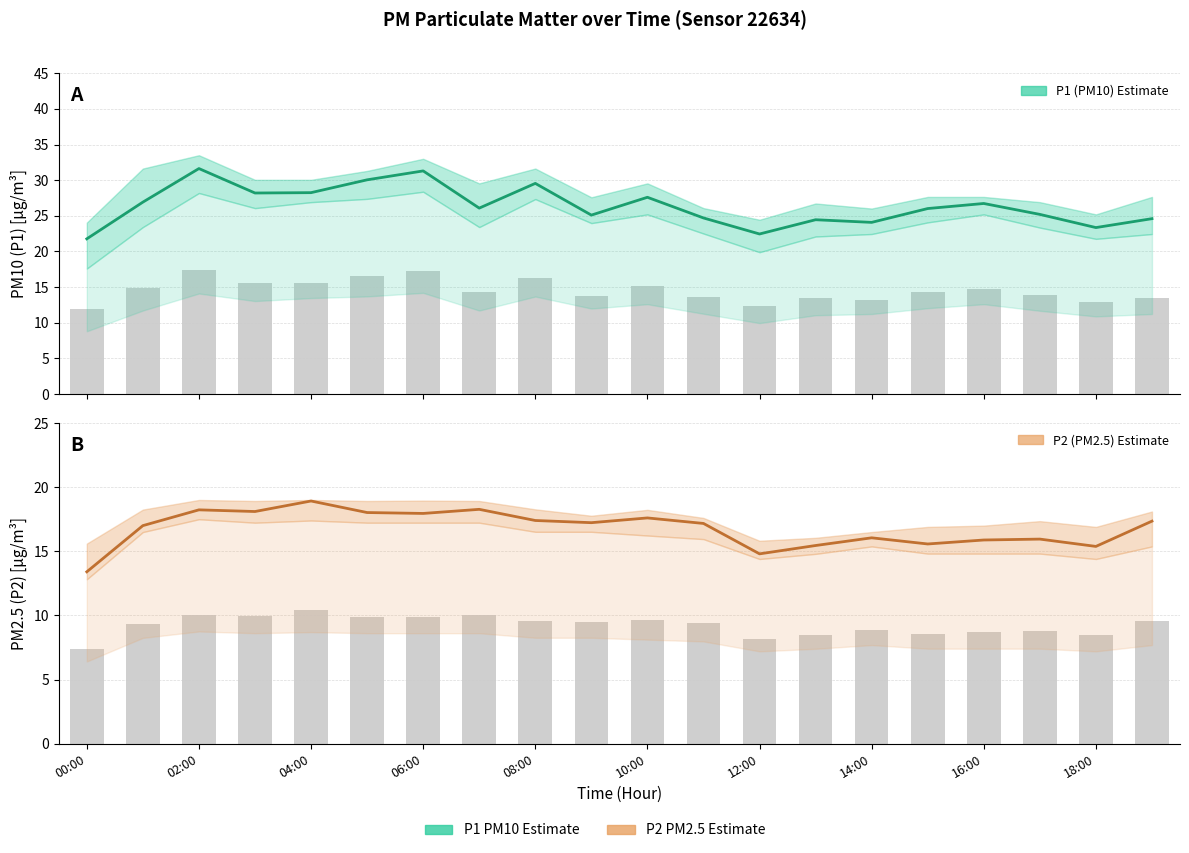

What value does the P2 (PM2.5) series have at 19?

17.4